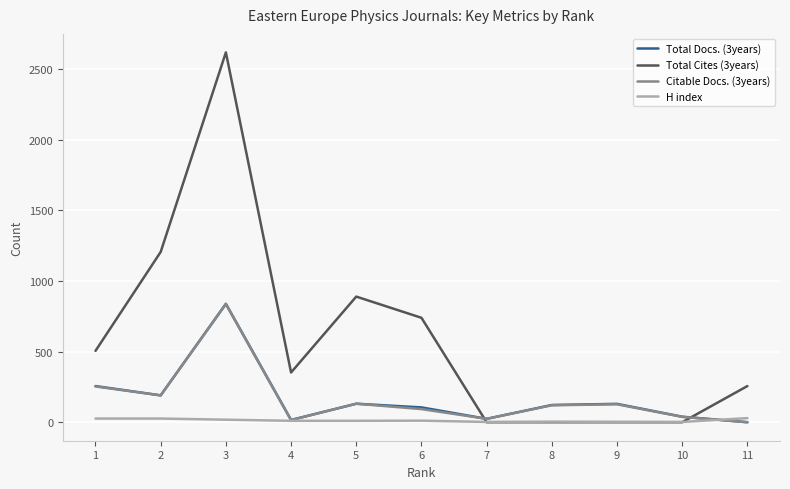

At which category is the sum across all series the highest?

3